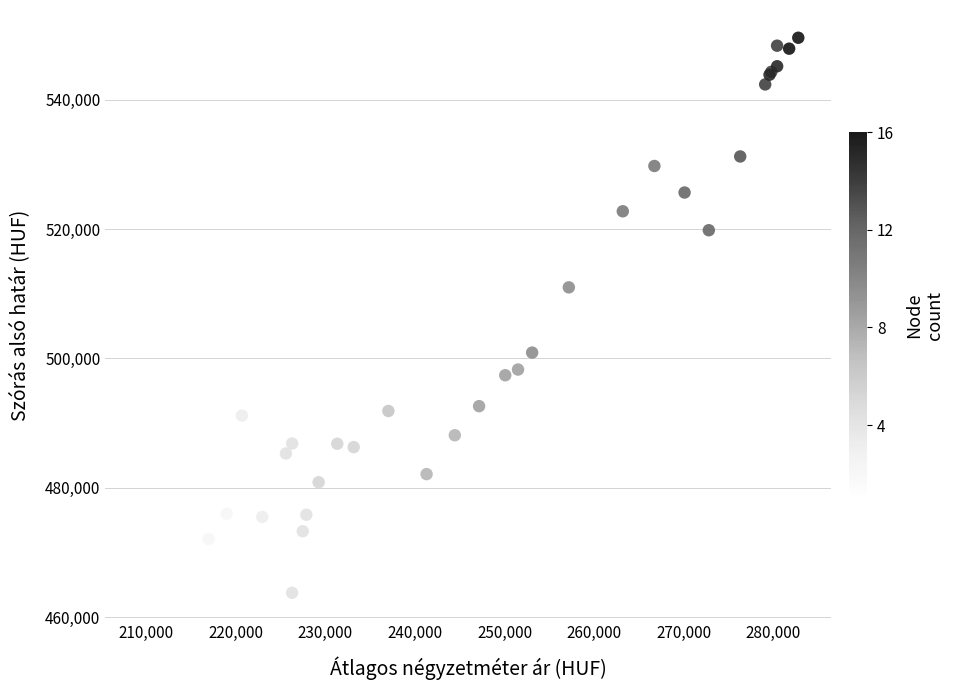

What Y value in the scatter plot is closest to 506679?

510997